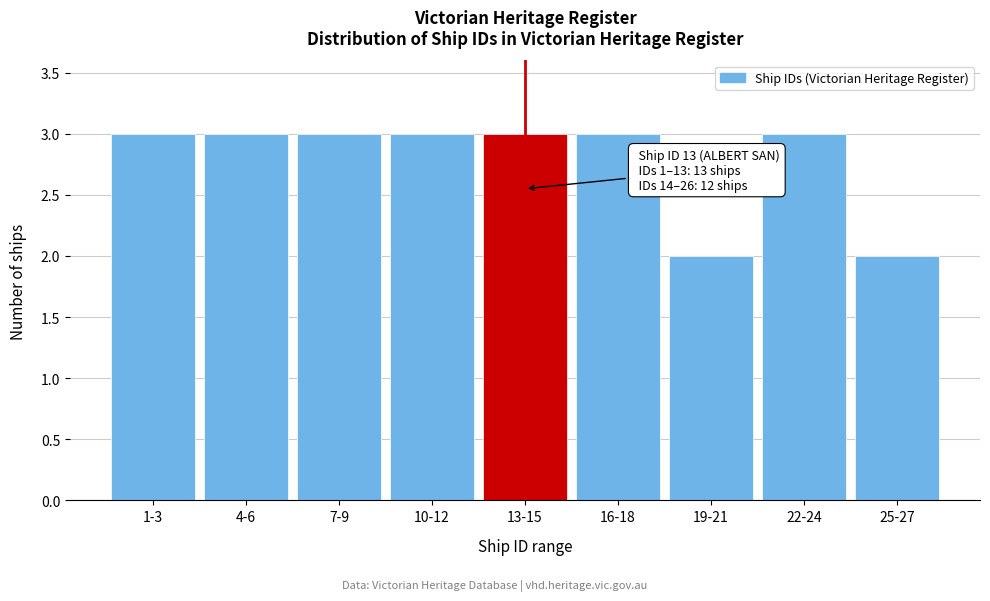

Reading left to right, what are all the values shown in this chart?

3	3	3	3	3	3	2	3	2